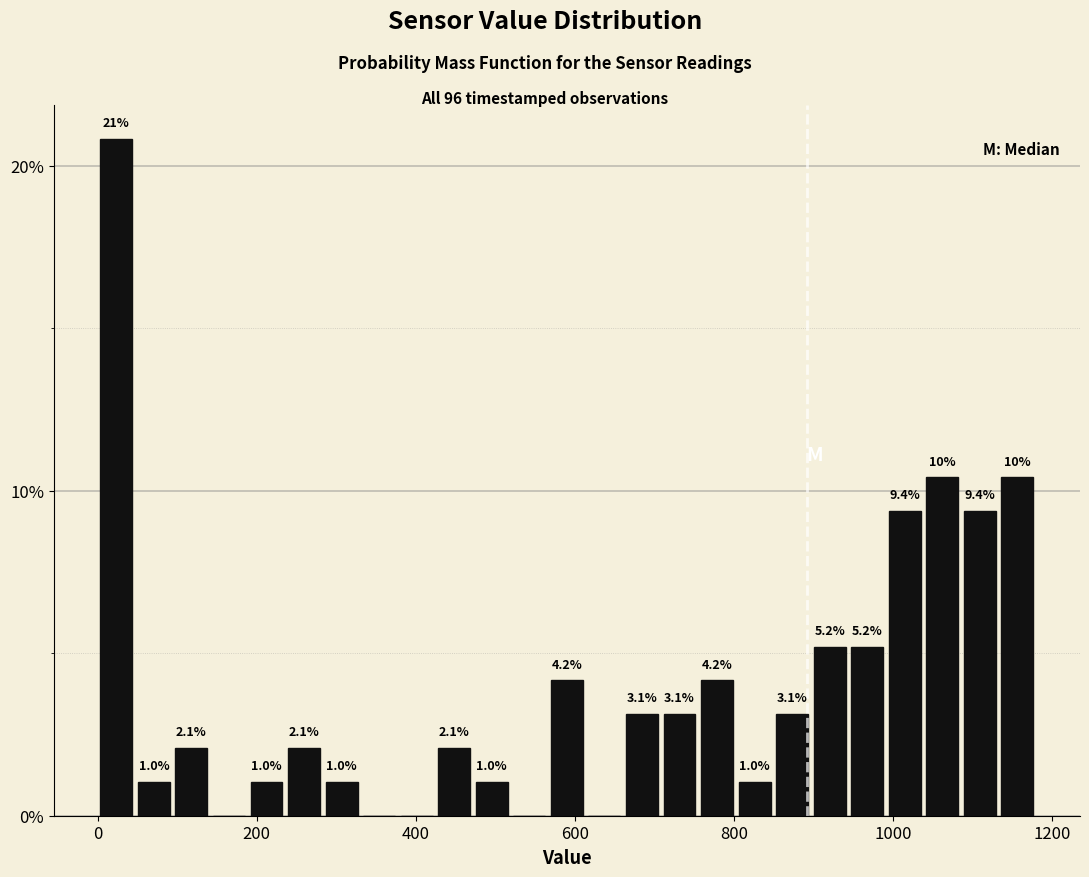

Around what value on the x-axis is the tallest bar? Give the approximate position of its centre, as read against the axis.

20